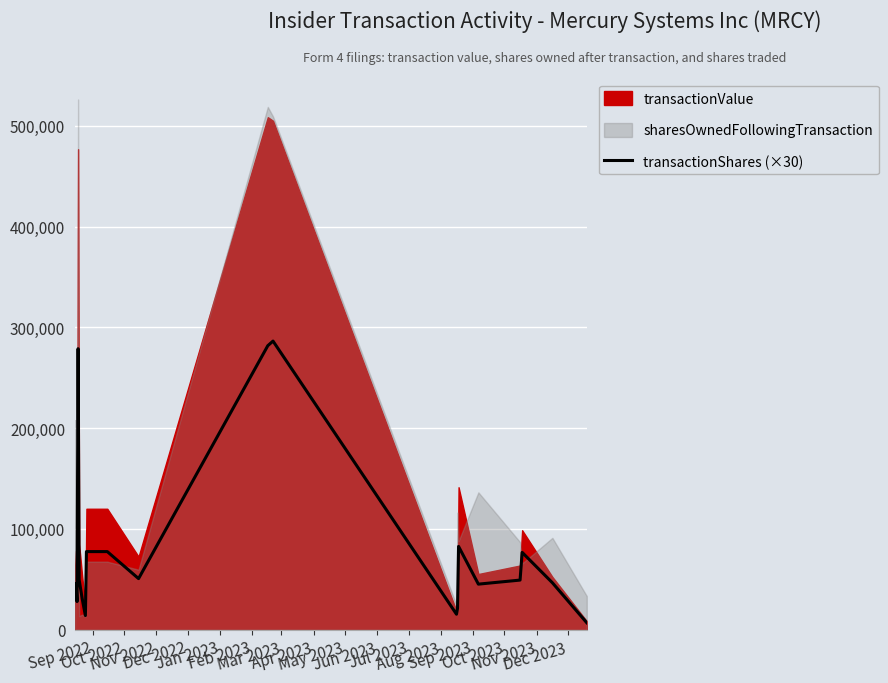

What is the difference between the maximum and second lowest values?

272310